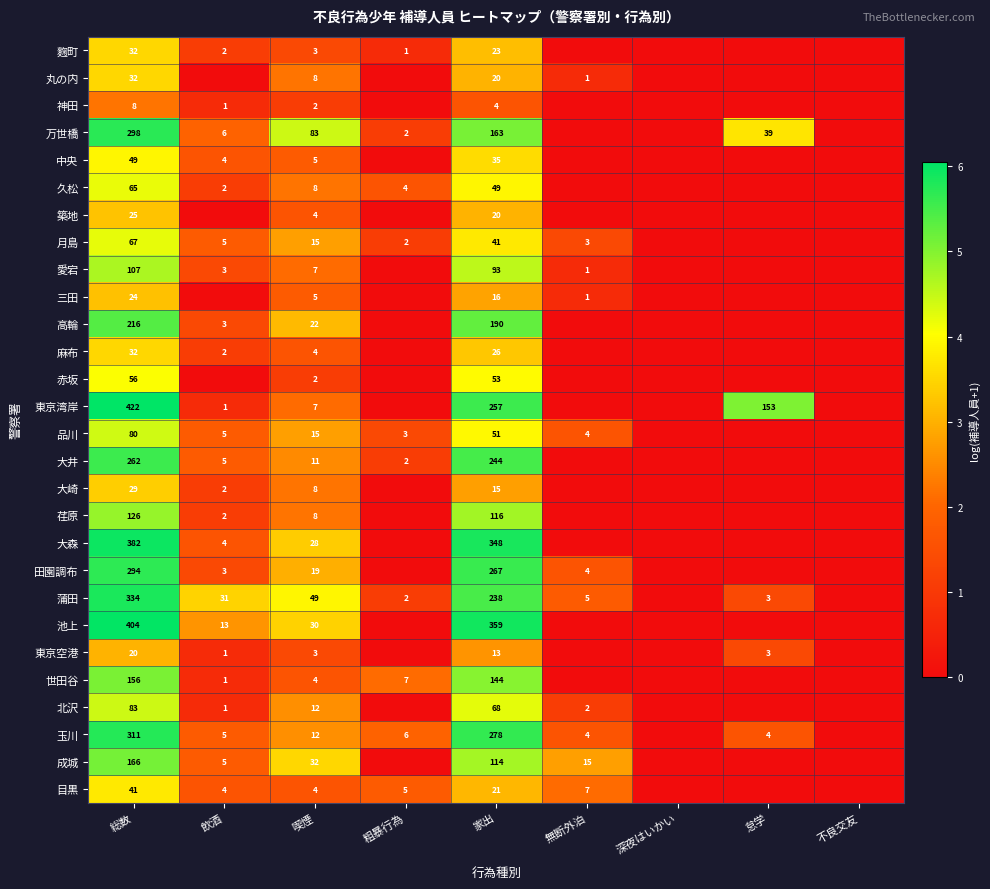

The value of 成城 at 総数 is 231. True or false?

False